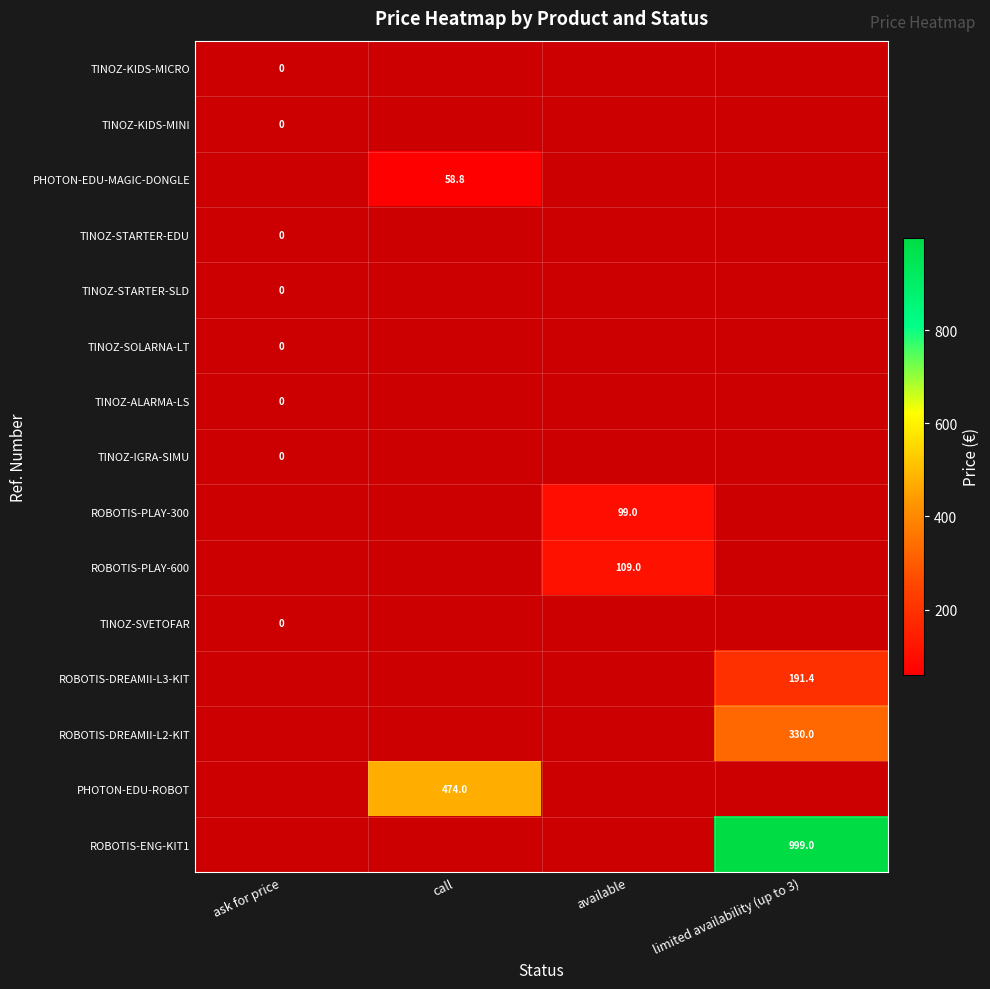

Between available and call, which is larger?

call